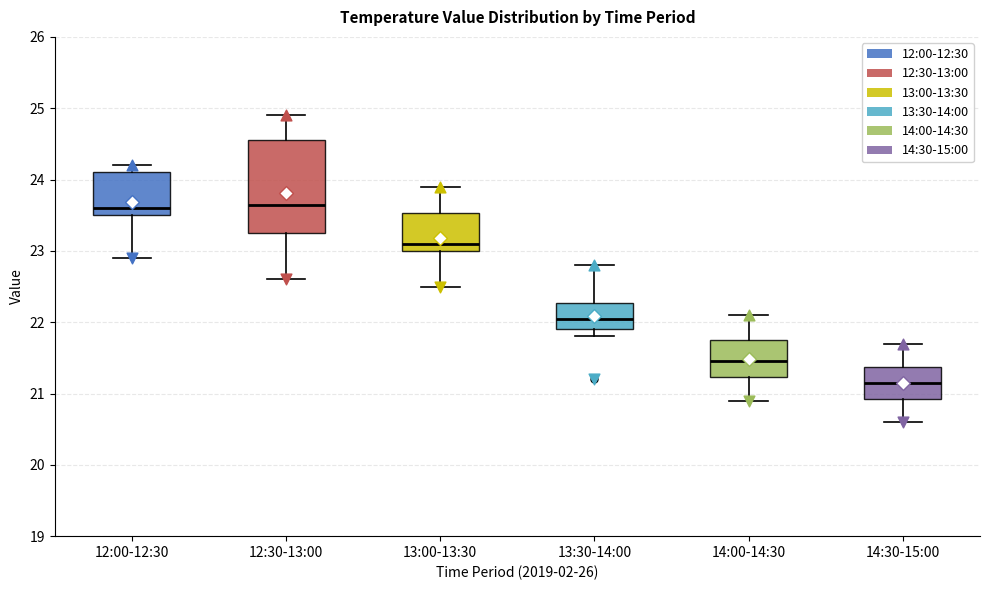

Reading left to right, transcribe this box plot: for each box, give where its median line is, the range the box spans, and where its two whiskers end, as read against the y-axis. The values are not printed on the chart, so give them approximately, as read against the axis.

12:00-12:30: median 23.6, box 23.5 to 24.1, whiskers 22.9 to 24.2
12:30-13:00: median 23.7, box 23.3 to 24.6, whiskers 22.6 to 24.9
13:00-13:30: median 23.1, box 23.0 to 23.5, whiskers 22.5 to 23.9
13:30-14:00: median 22.1, box 21.9 to 22.3, whiskers 21.8 to 22.8
14:00-14:30: median 21.5, box 21.2 to 21.8, whiskers 20.9 to 22.1
14:30-15:00: median 21.2, box 20.9 to 21.4, whiskers 20.6 to 21.7